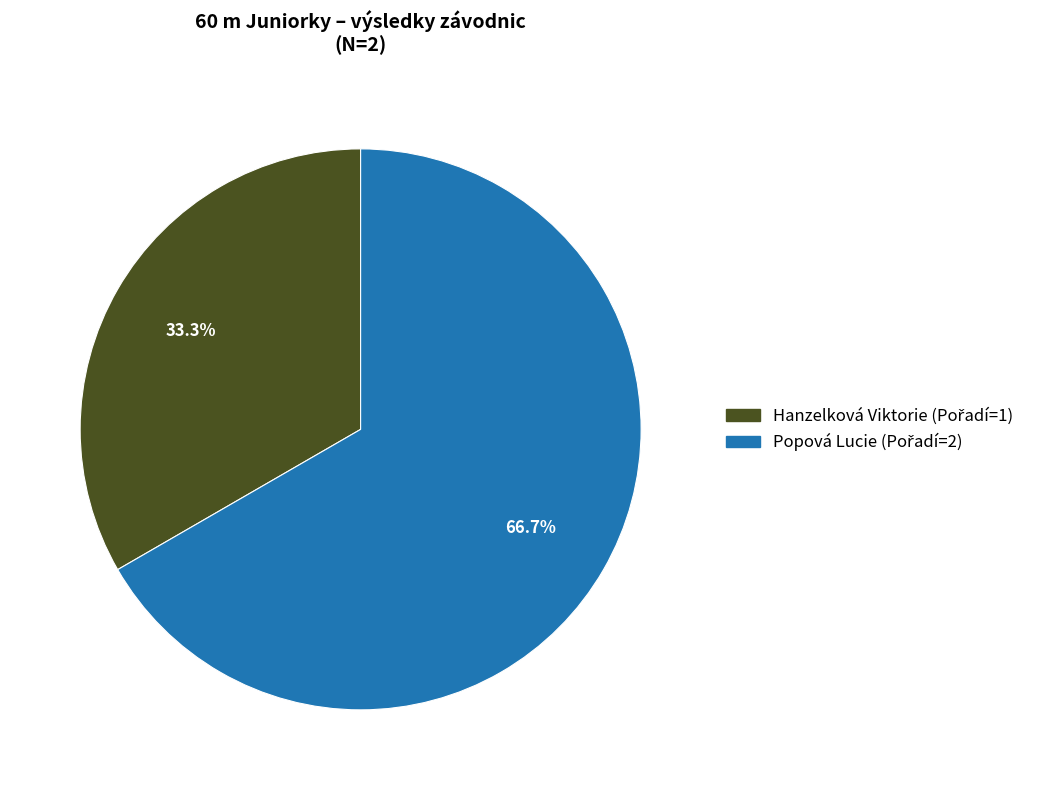

Which category has the smallest portion of the pie?

Hanzelková Viktorie